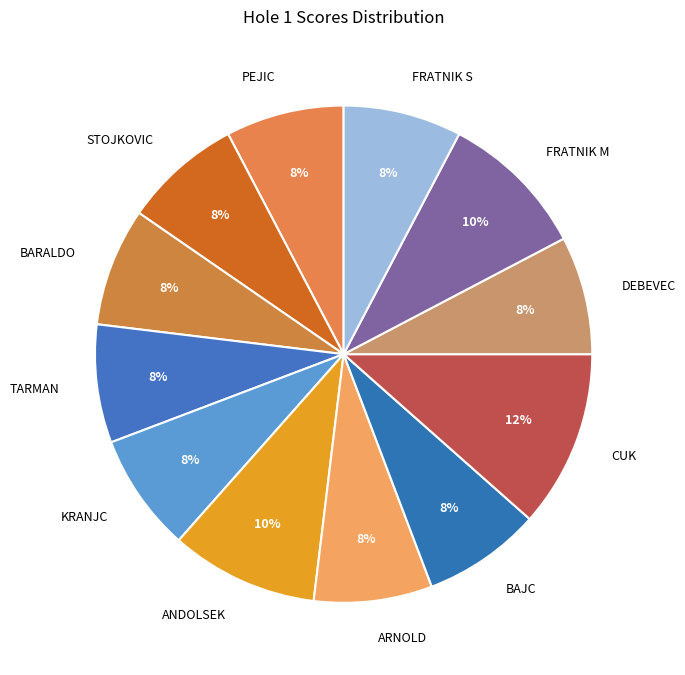

What percentage is the KRANJC slice, to the nearest percent?

8%